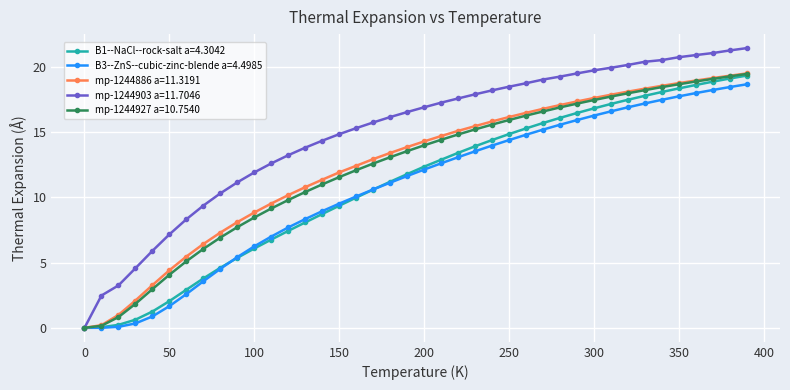

What is the value of the B3--ZnS--cubic-zinc-blende a=4.4985 point at the 24th from the left?

13.5